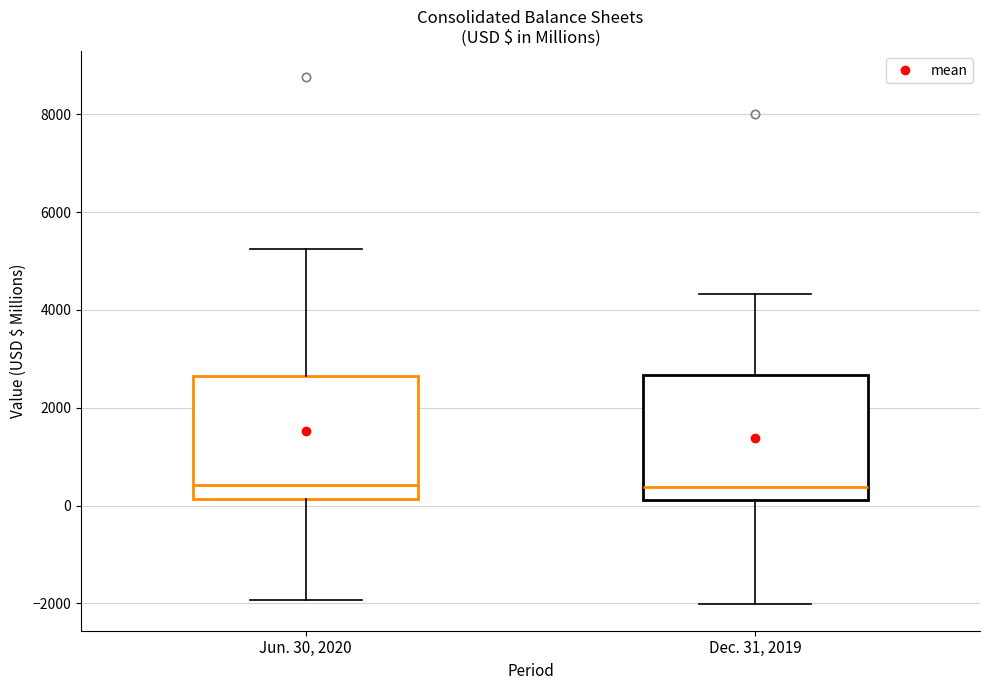

Reading left to right, transcribe this box plot: for each box, give where its median line is, the range the box spans, and where its two whiskers end, as read against the y-axis. The values are not printed on the chart, so give them approximately, as read against the axis.

Jun. 30, 2020: median 400, box 200 to 2600, whiskers -2000 to 5200
Dec. 31, 2019: median 400, box 200 to 2600, whiskers -2000 to 4400